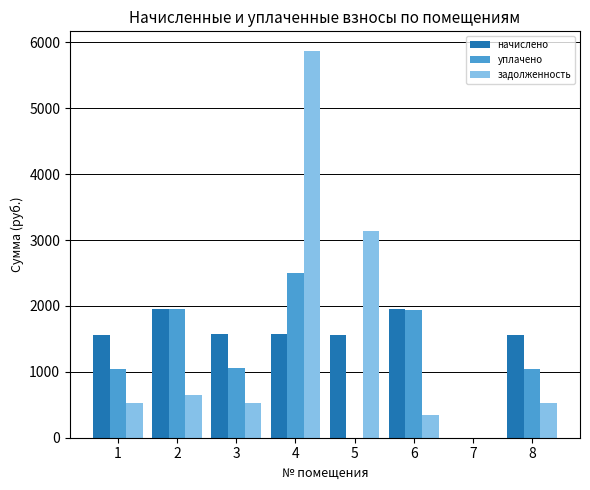

What is the maximum value shown in the chart?

5872.5